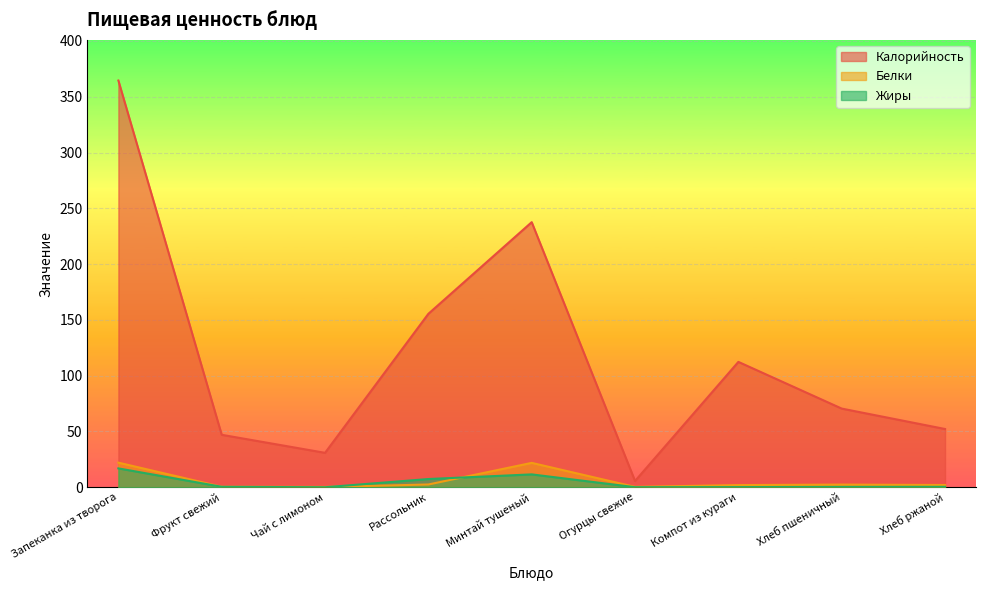

At which label does Калорийность first exceed 70?

Запеканка из творога